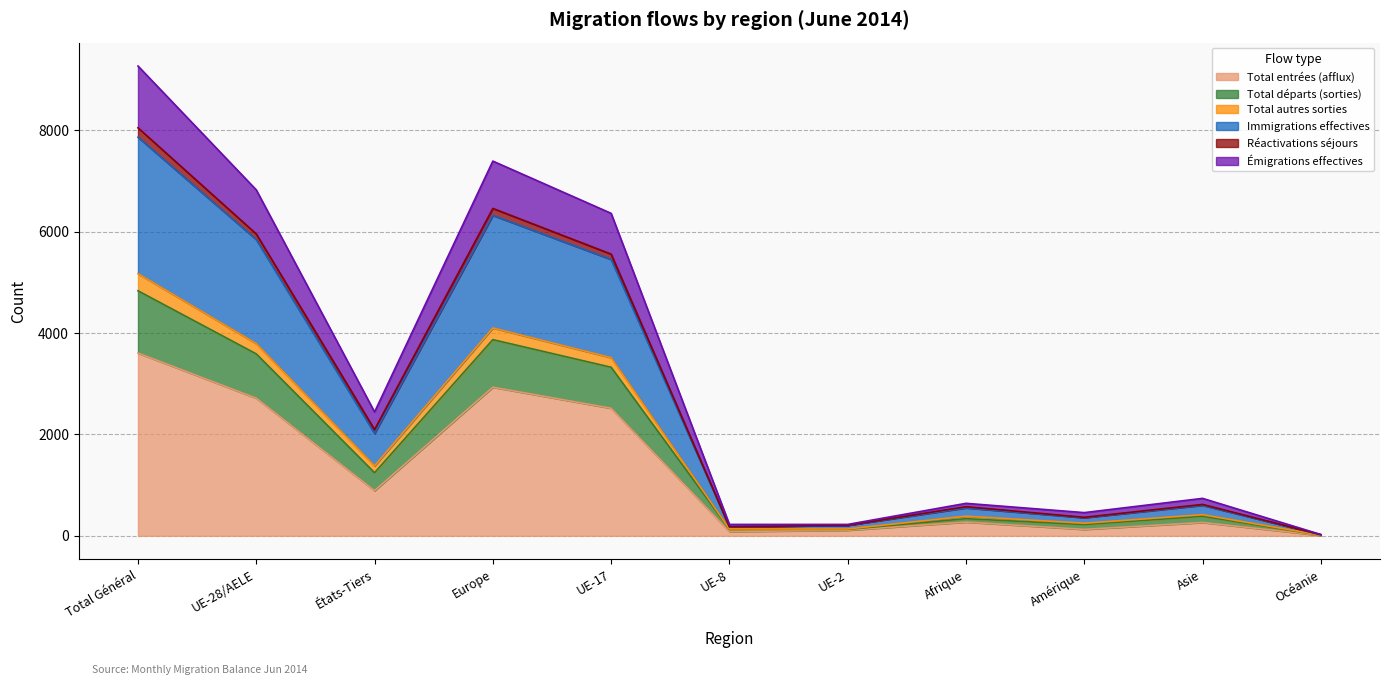

What value does the Total départs (sorties) series have at UE-8?

136